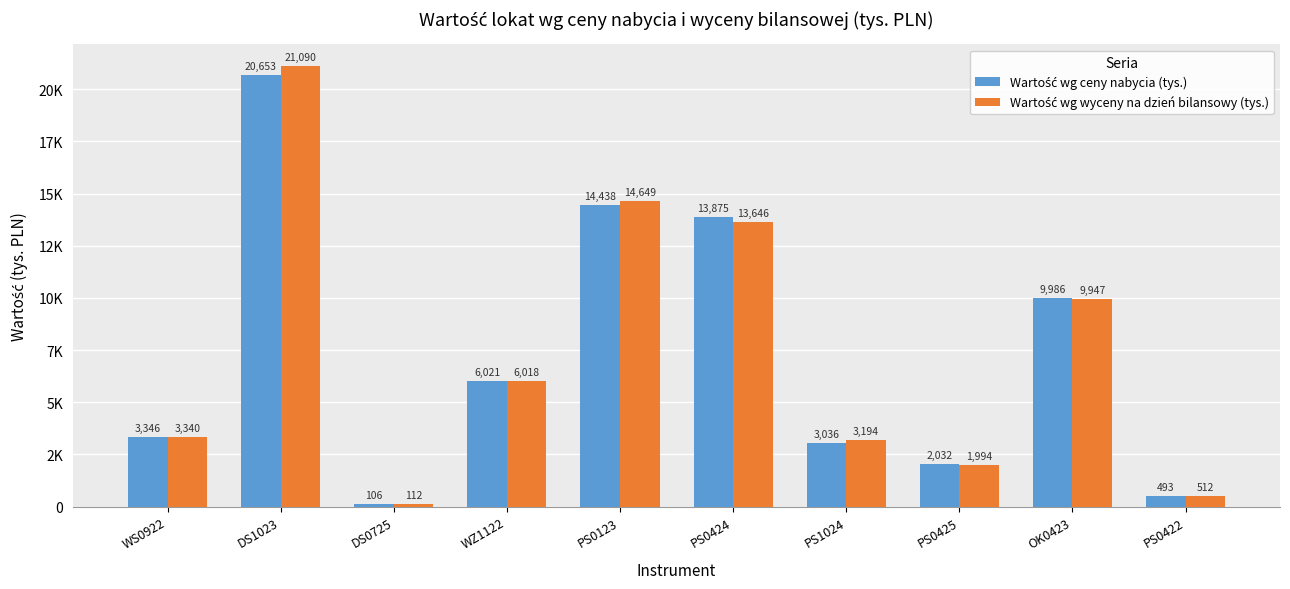

Which series has the widest spread of values?

Wartość wg wyceny na dzień bilansowy (tys.)